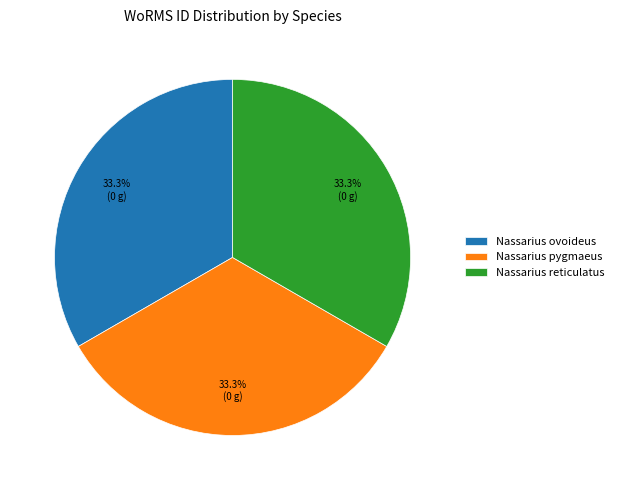

Is the sum of Nassarius reticulatus and Nassarius pygmaeus greater than half?

Yes